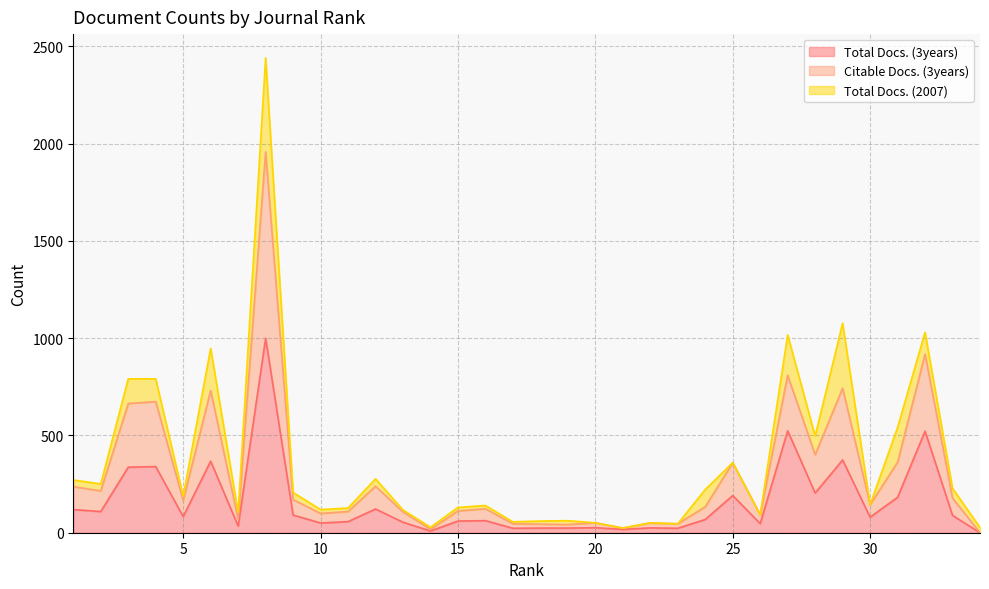

What is the spread (max minus min) of values at 22?

25